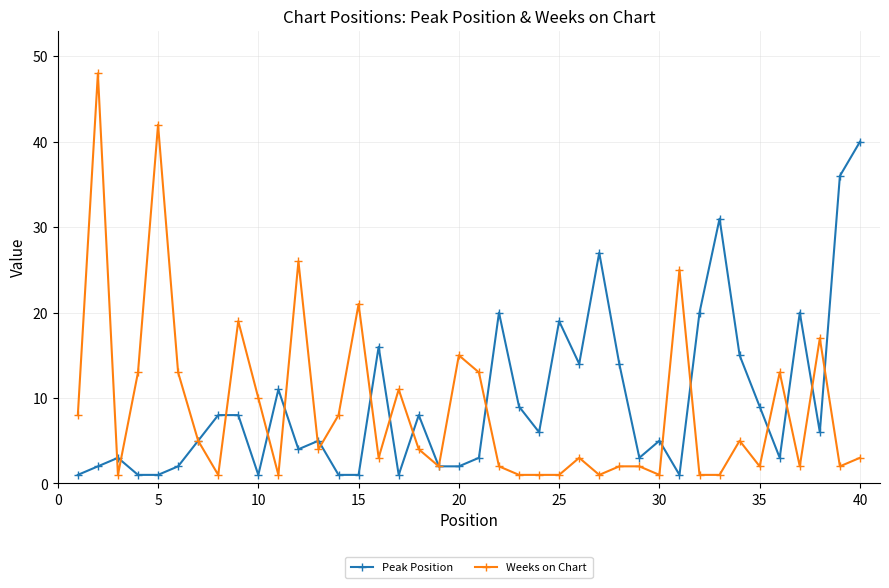

What is the maximum value for Weeks on Chart?

48